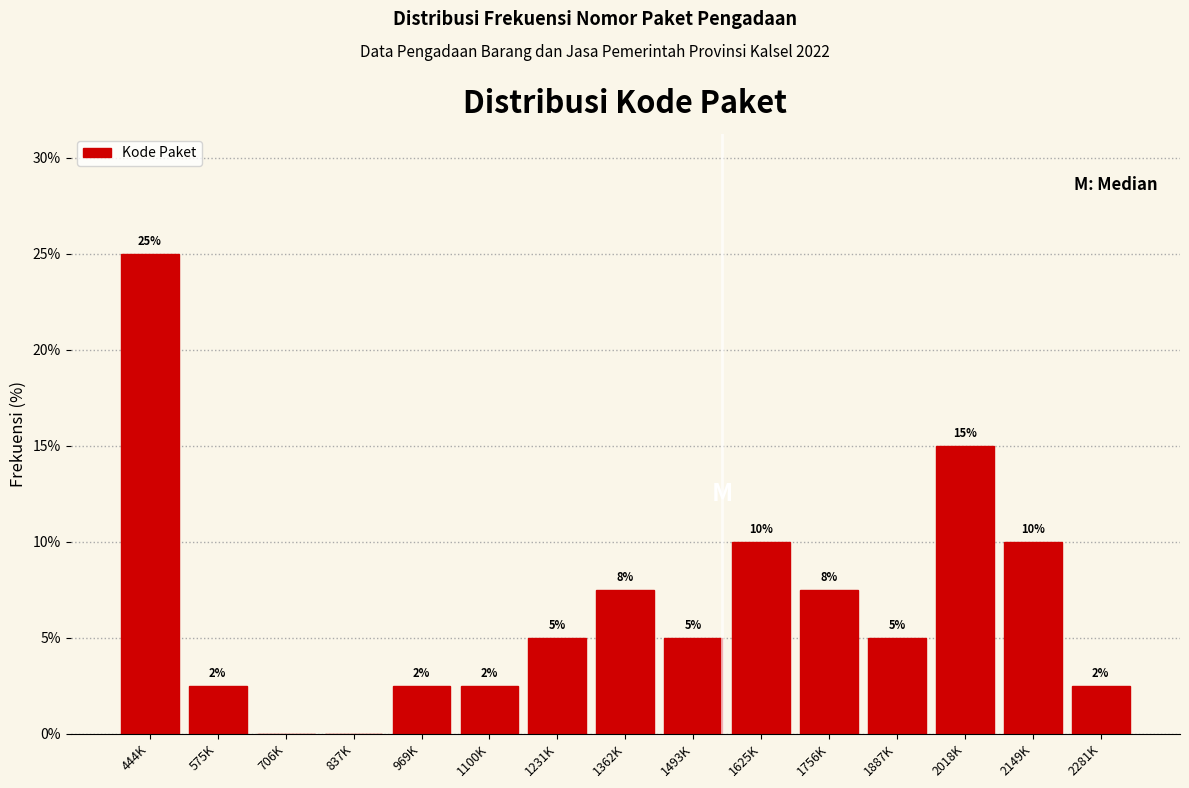

What is the greatest value displayed?

25.0